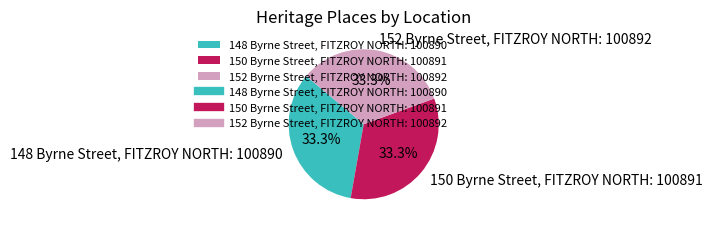

To the nearest percent, what percentage of the pie is 150 Byrne Street, FITZROY NORTH?

33%